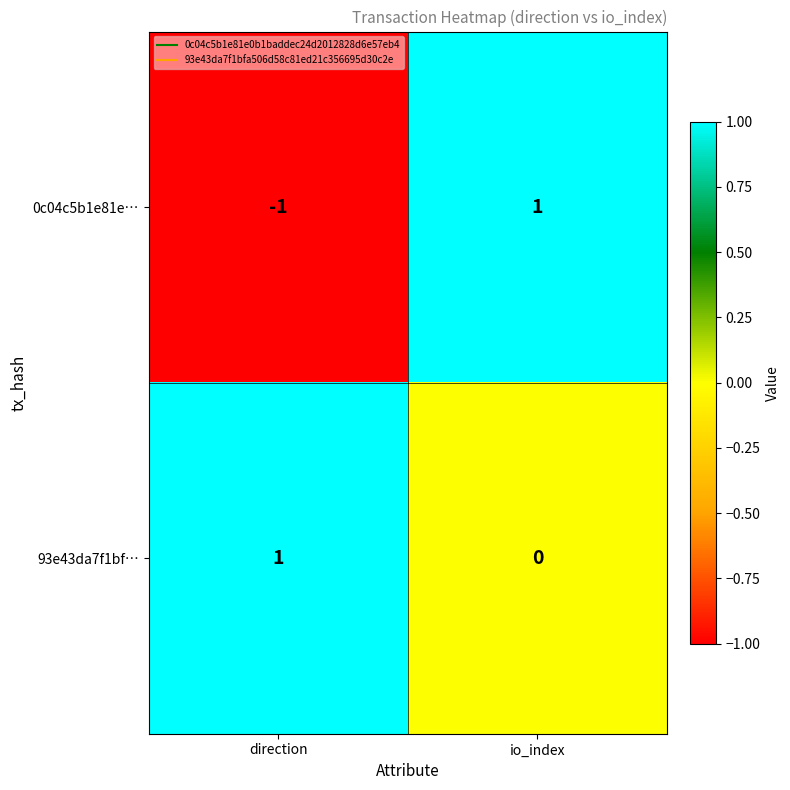

At which category is the sum across all series the highest?

io_index